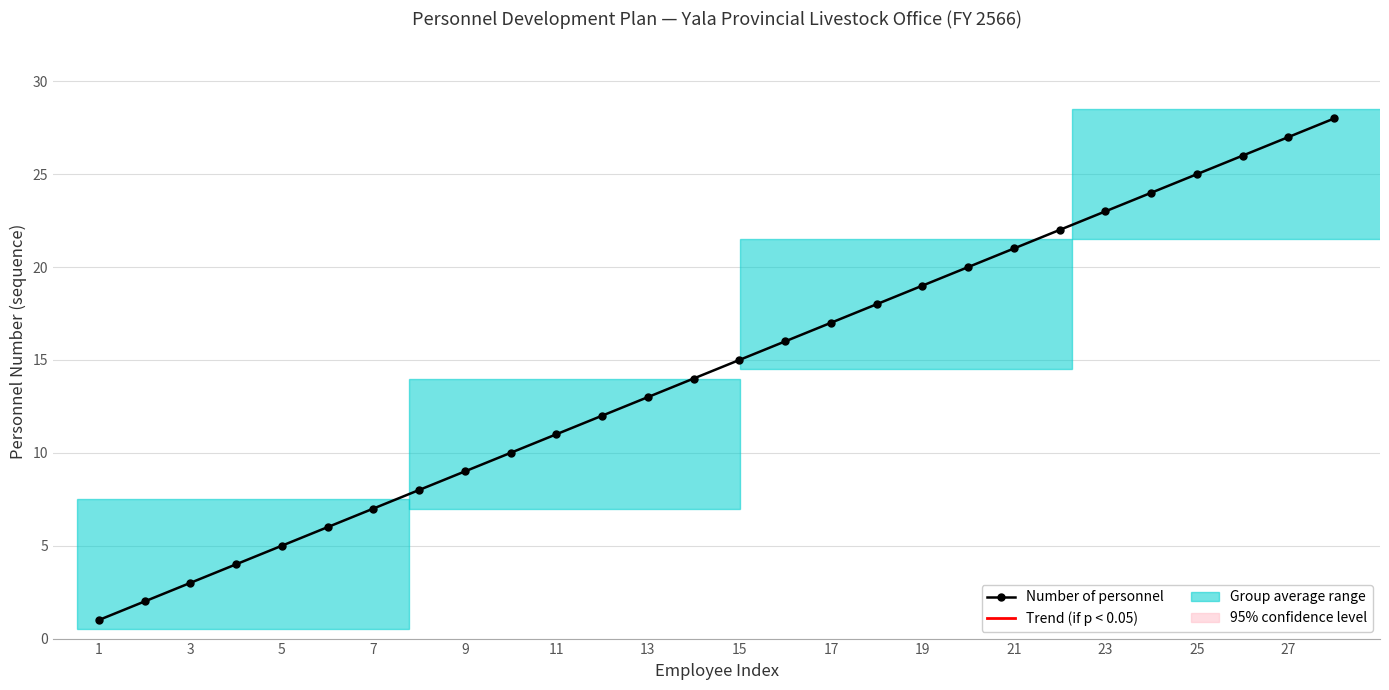

What is the difference between the second highest and minimum values?

26